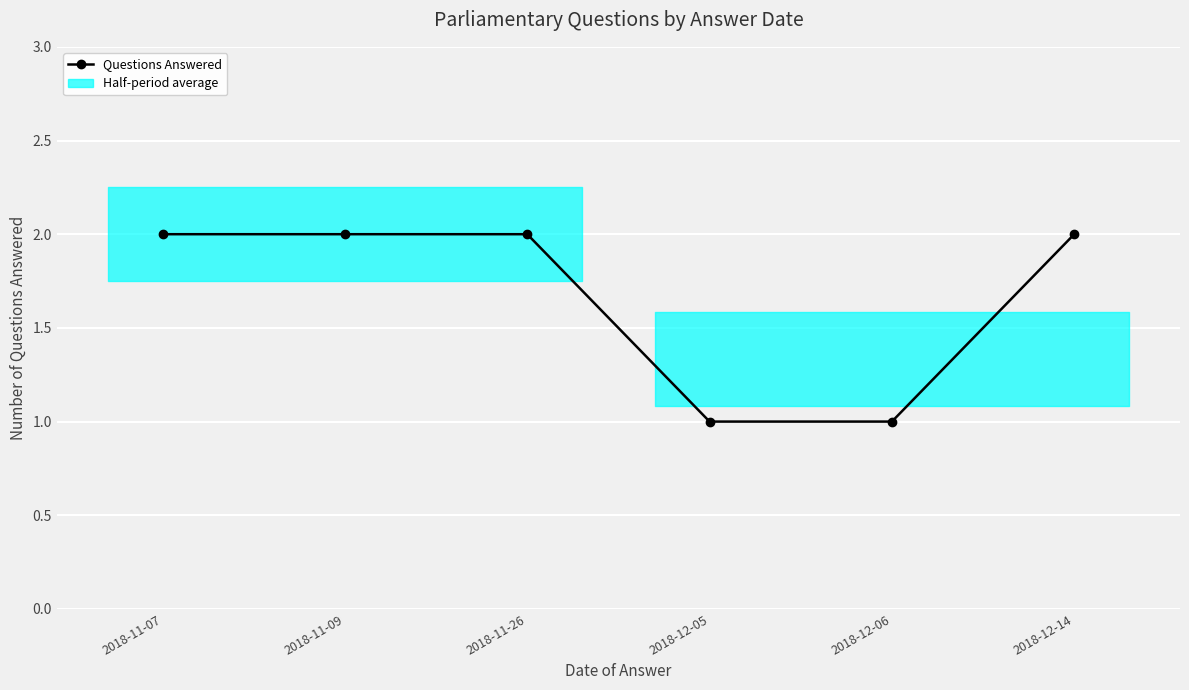

Reading right to left, what are all the values shown in this chart?

2018-12-14=2	2018-12-06=1	2018-12-05=1	2018-11-26=2	2018-11-09=2	2018-11-07=2